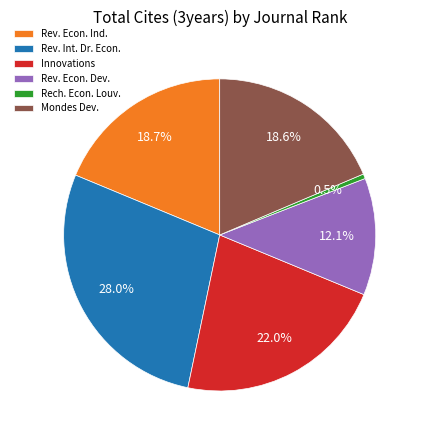

What is the largest slice in the pie chart?

Rev. Int. Dr. Econ.